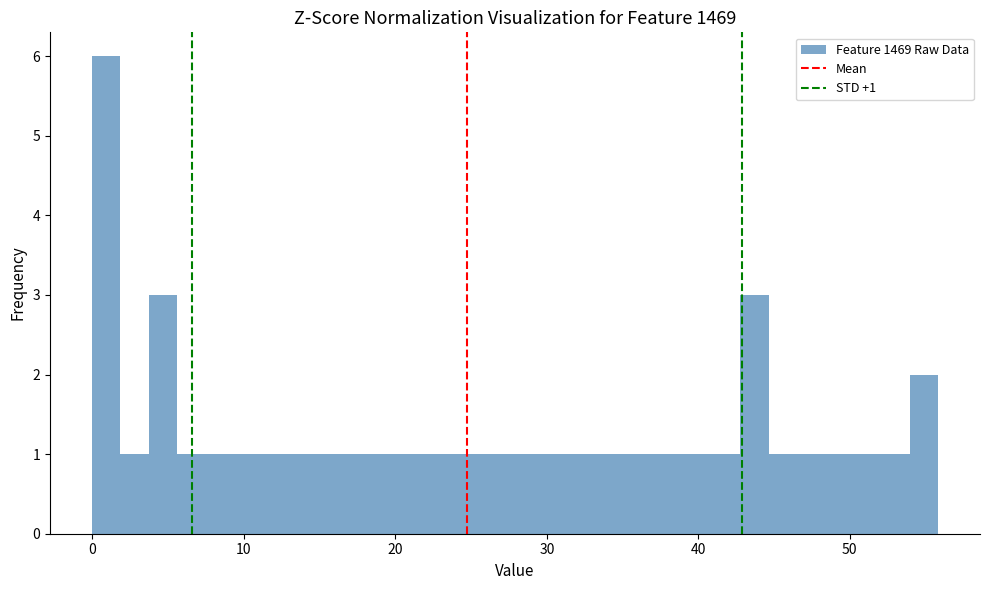

Read against the x-axis, roughly where is the centre of the tallest bar?

1